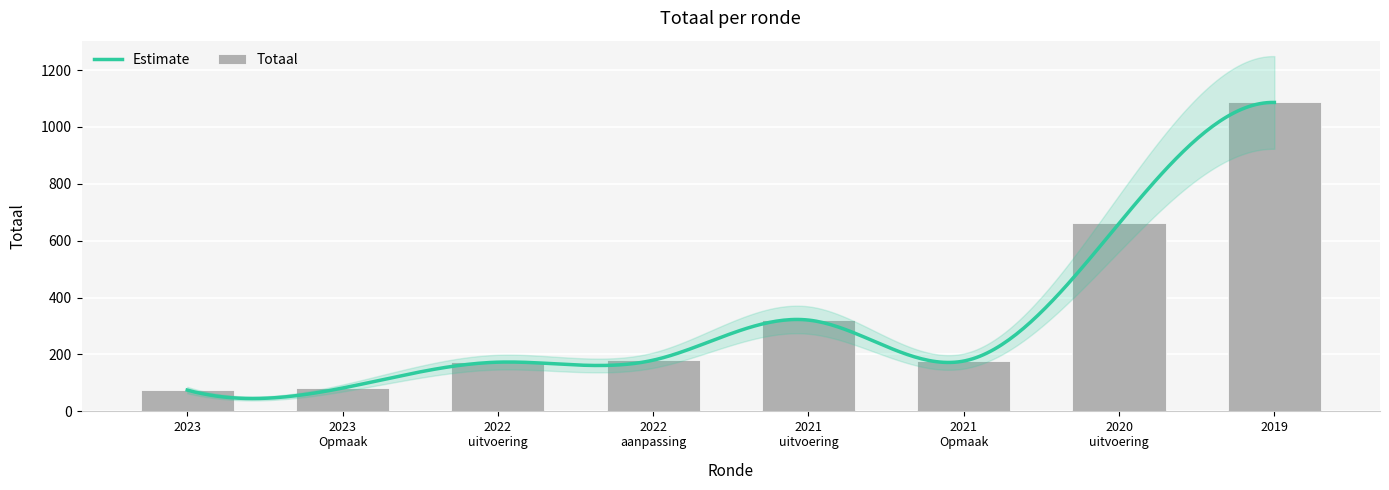

What is the change in value from 2022 uitvoering to 2021 Opmaak?

+4